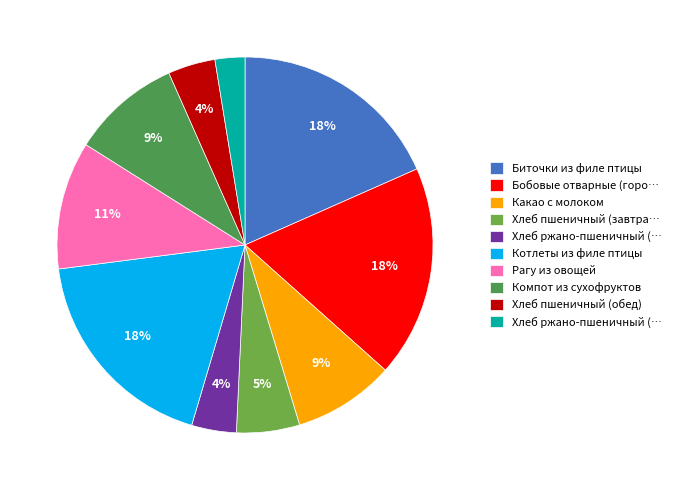

Does any single category account for the majority?

No